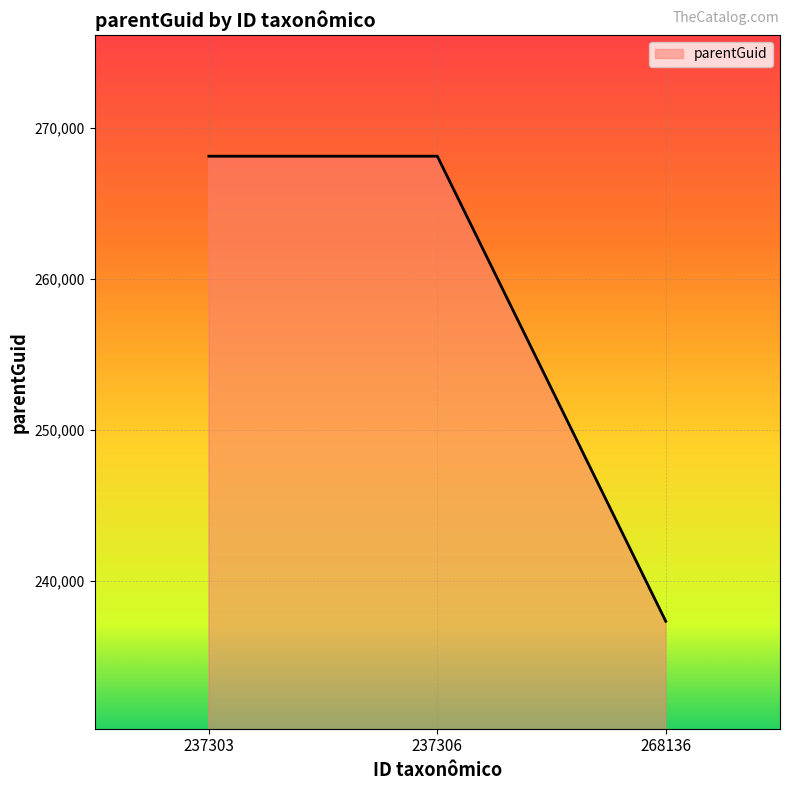

What is the sum of all values?

773581